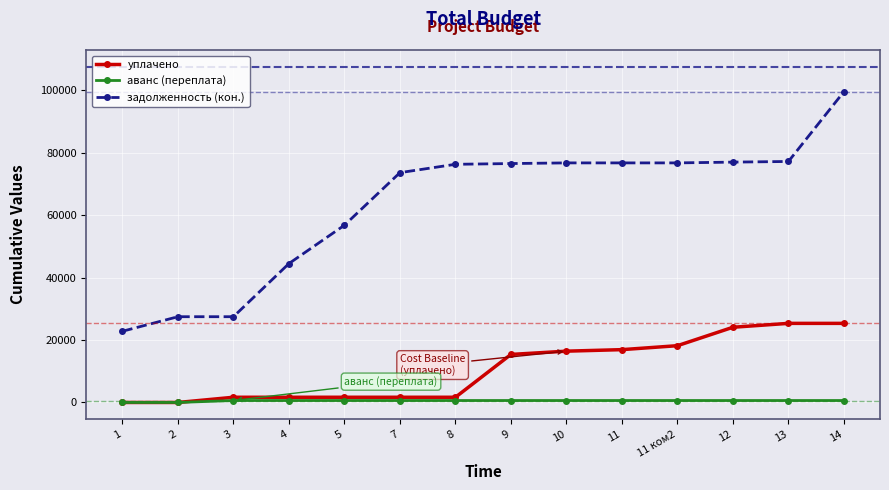

Is it true that задолженность (кон.) equals 76730.2 at 11 ком2?

True